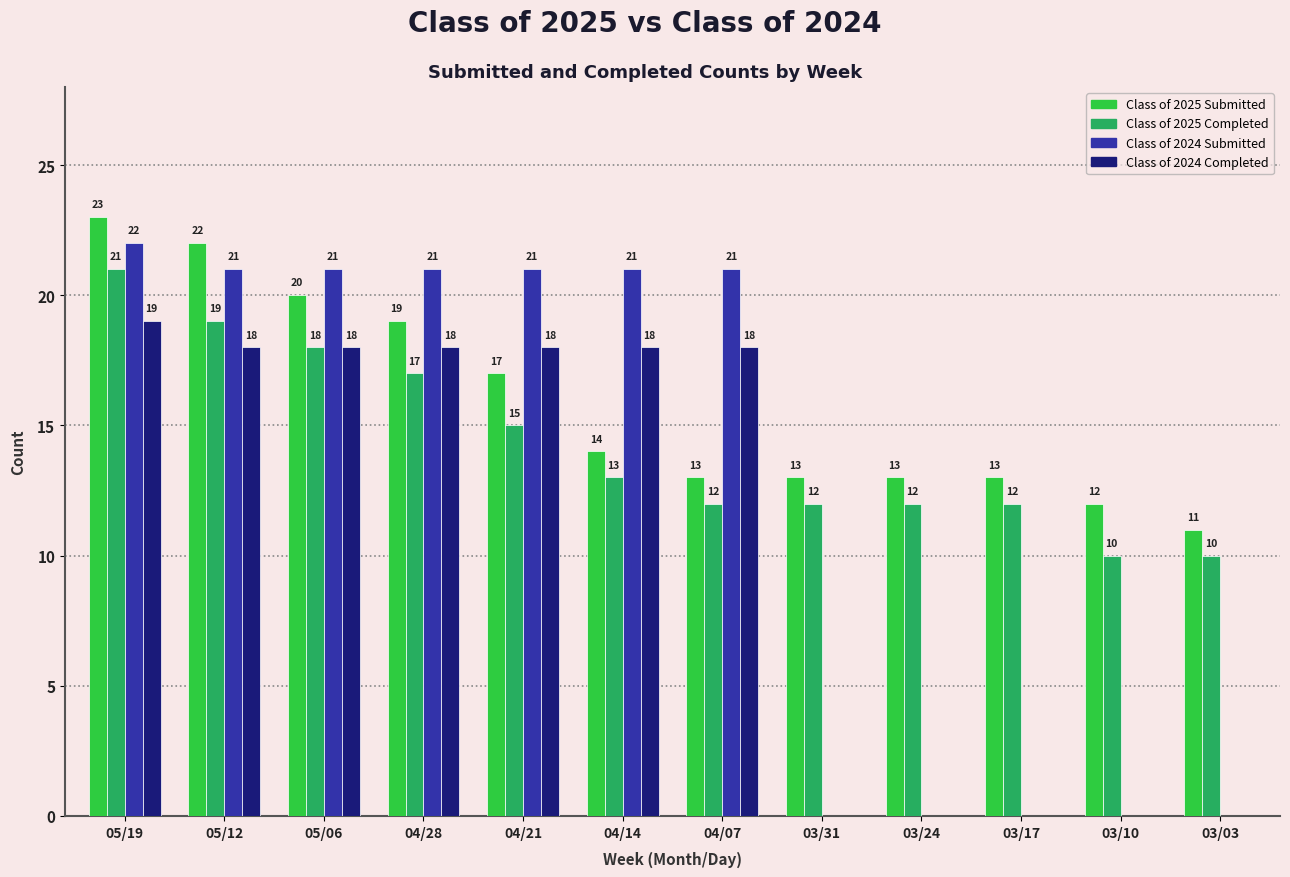

At which category is the sum across all series the highest?

05/19